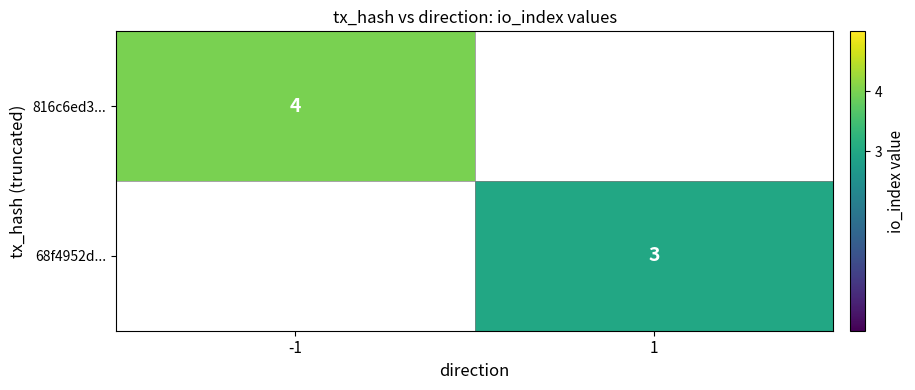

The 68f4952d... series shows 2 at 1. True or false?

False